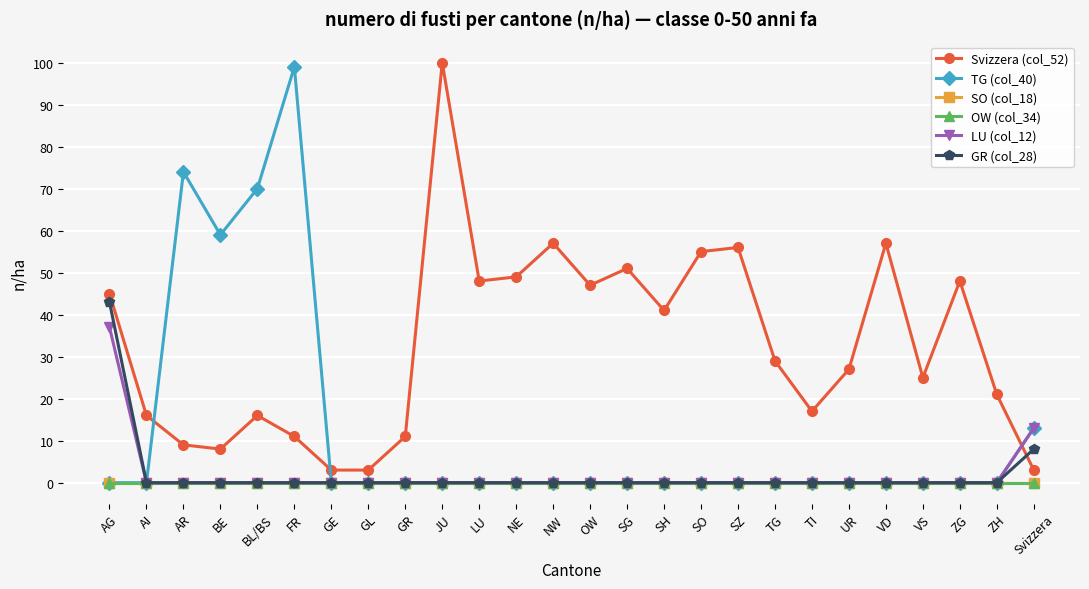

True or false: LU (col_12) has a value of -24 at UR.

False